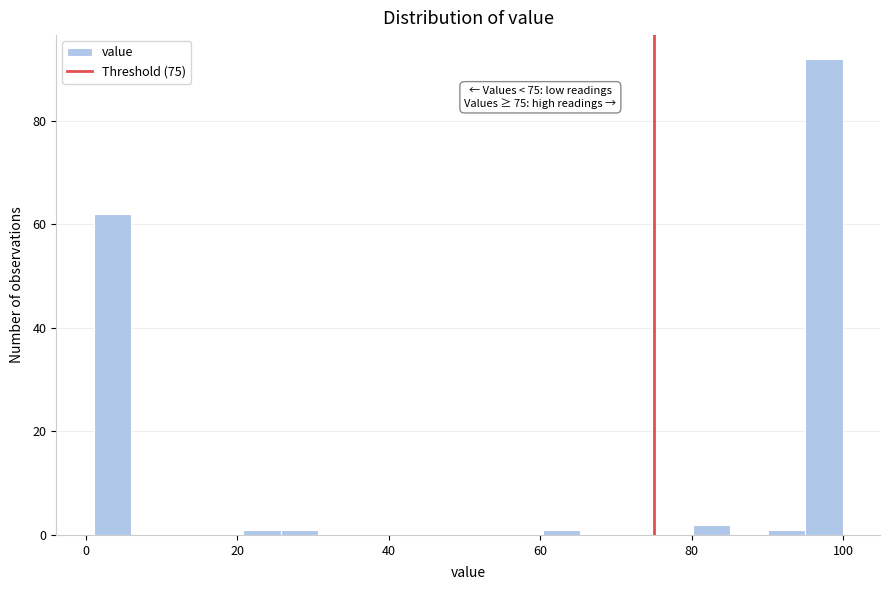

Read against the x-axis, roughly where is the centre of the tallest bar?

98